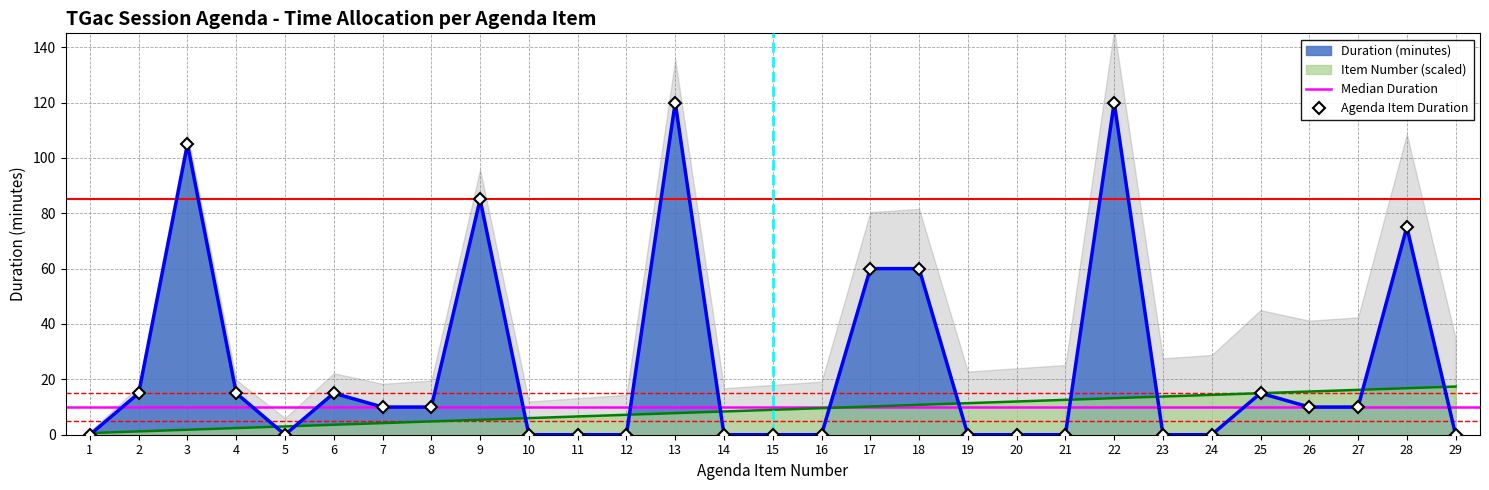

The Duration (minutes) series shows 73.9 at 29. True or false?

False